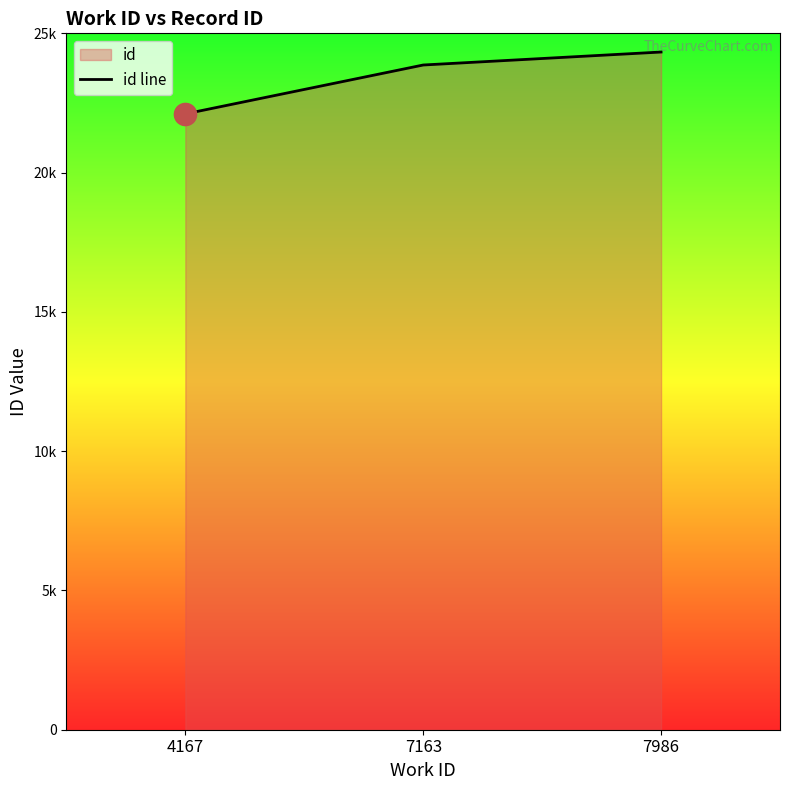

What is the change in value from 4167 to 7986?

+2221